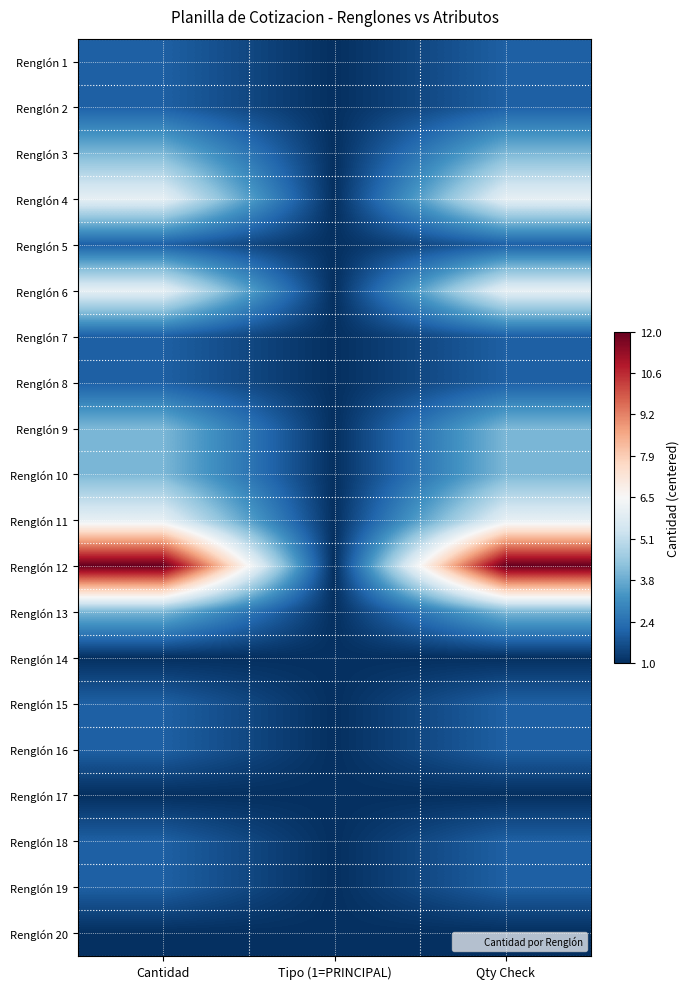

Count the number of data series in this chart.

20